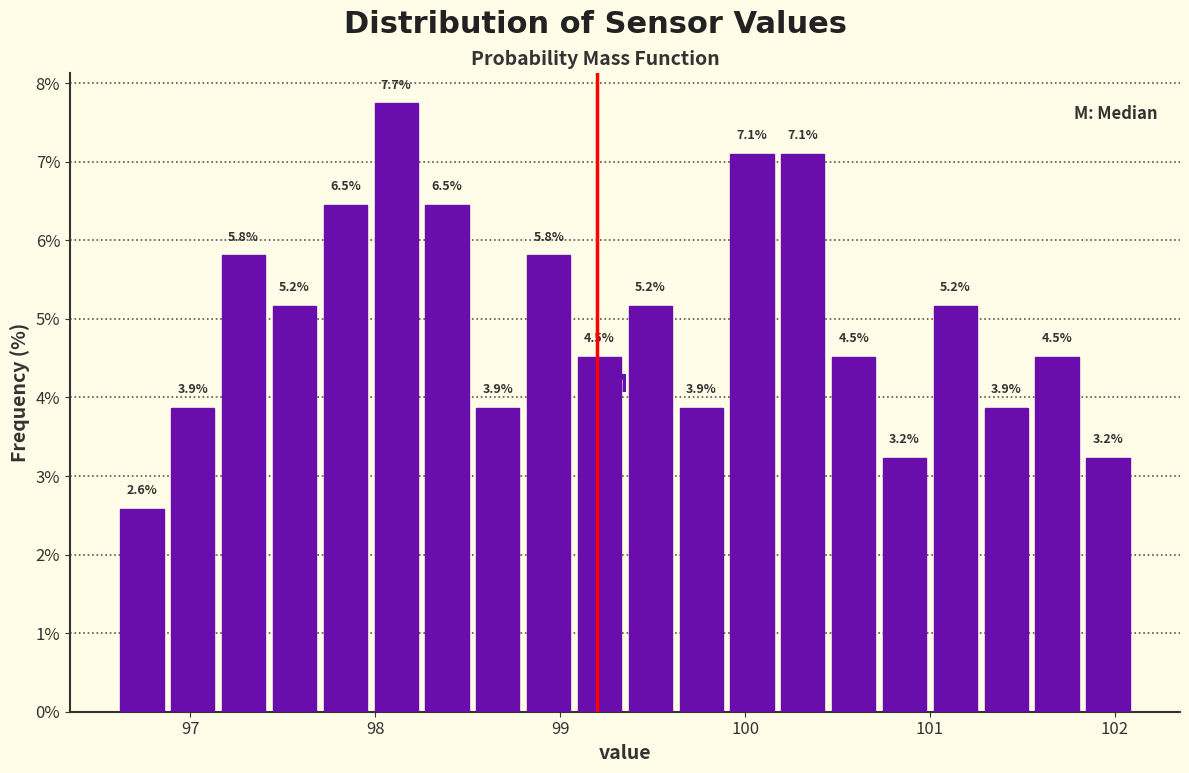

Read against the x-axis, roughly where is the centre of the tallest bar?

98.1